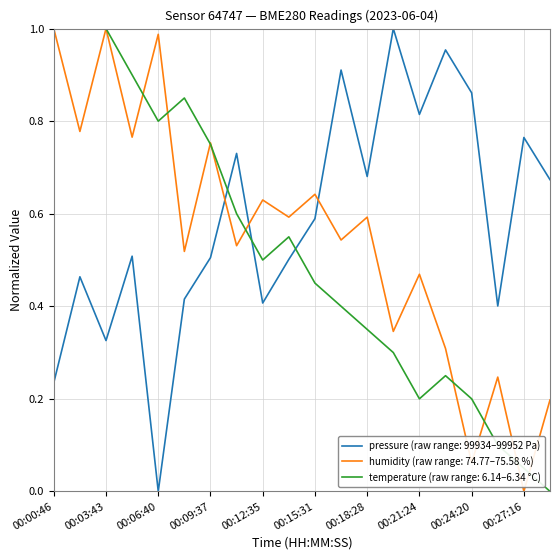

What are all the series names shown in the legend?

pressure (raw range: 99934–99952 Pa), humidity (raw range: 74.77–75.58 %), temperature (raw range: 6.14–6.34 °C)